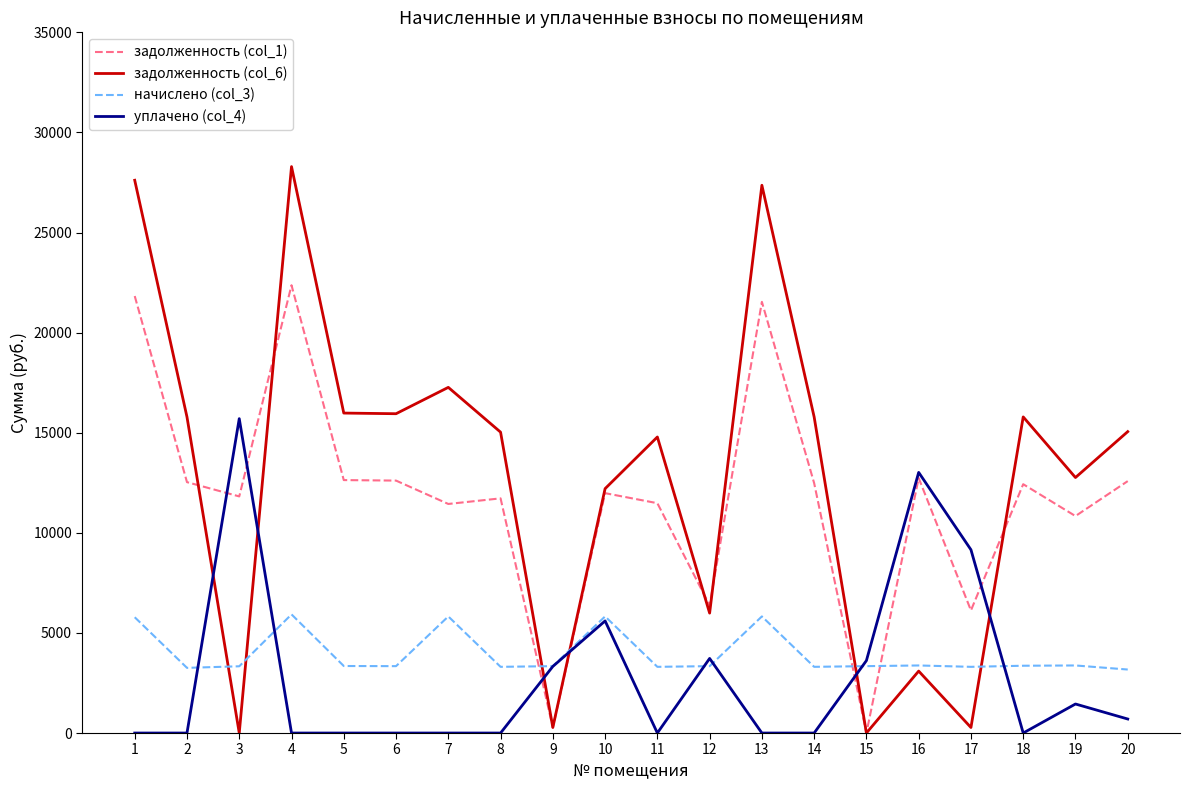

What is the total value across all series at 8?

30057.5